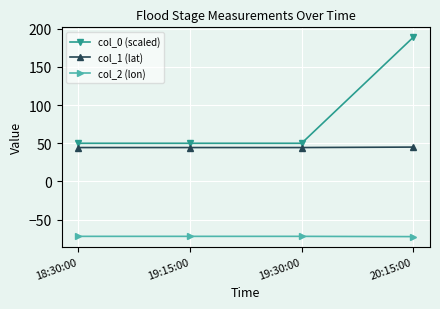

True or false: col_2 (lon) and col_1 (lat) cross at least once.

False